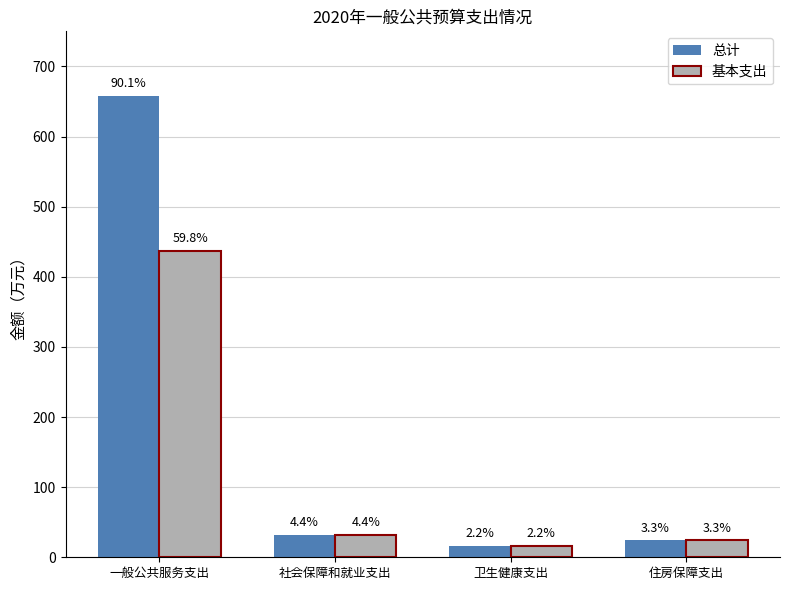

Which label corresponds to the largest value in the chart?

一般公共服务支出